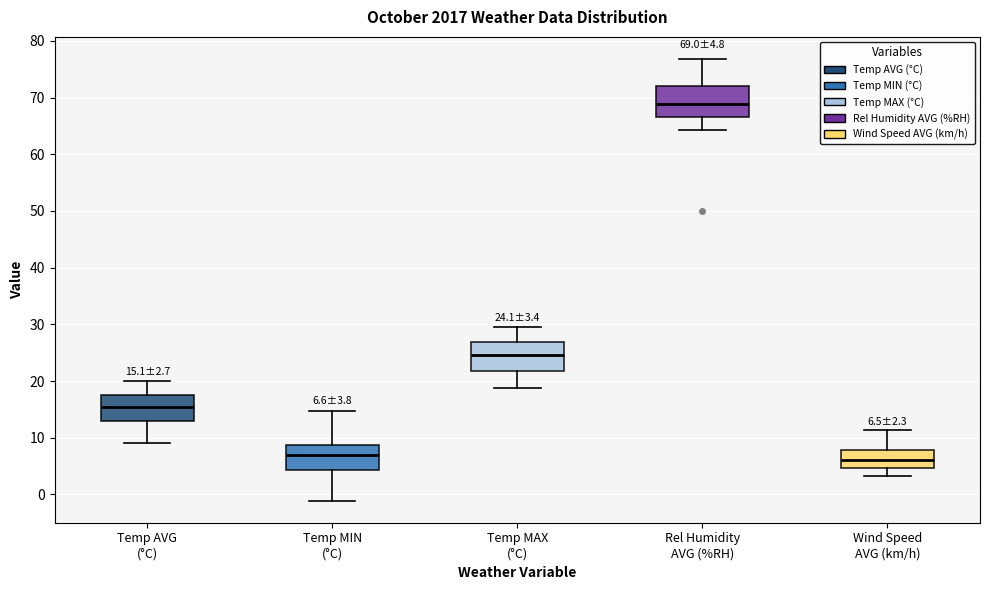

Which box has the highest median line?

Rel Humidity AVG (%RH)